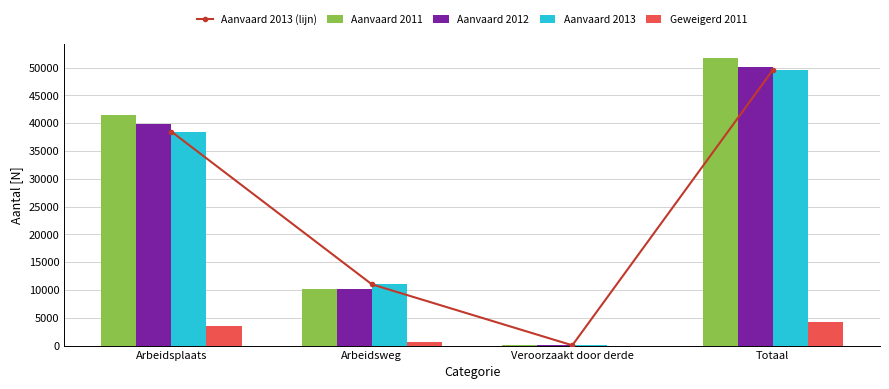

What is the smallest value displayed?

10